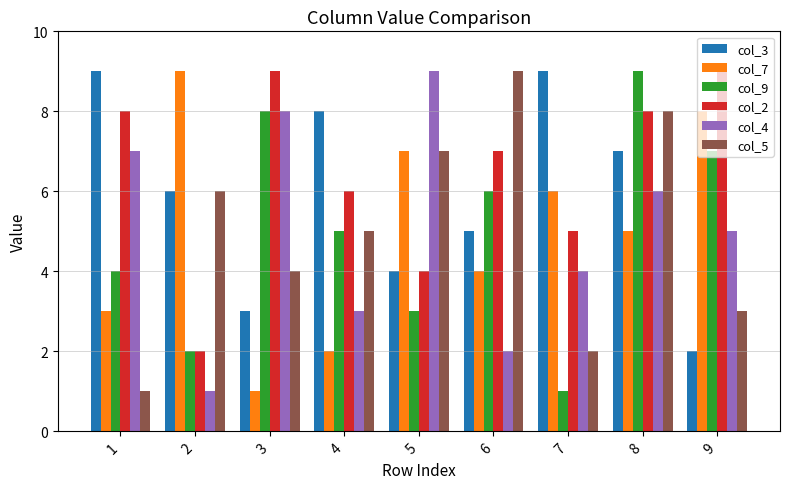

What is the smallest value displayed?

1